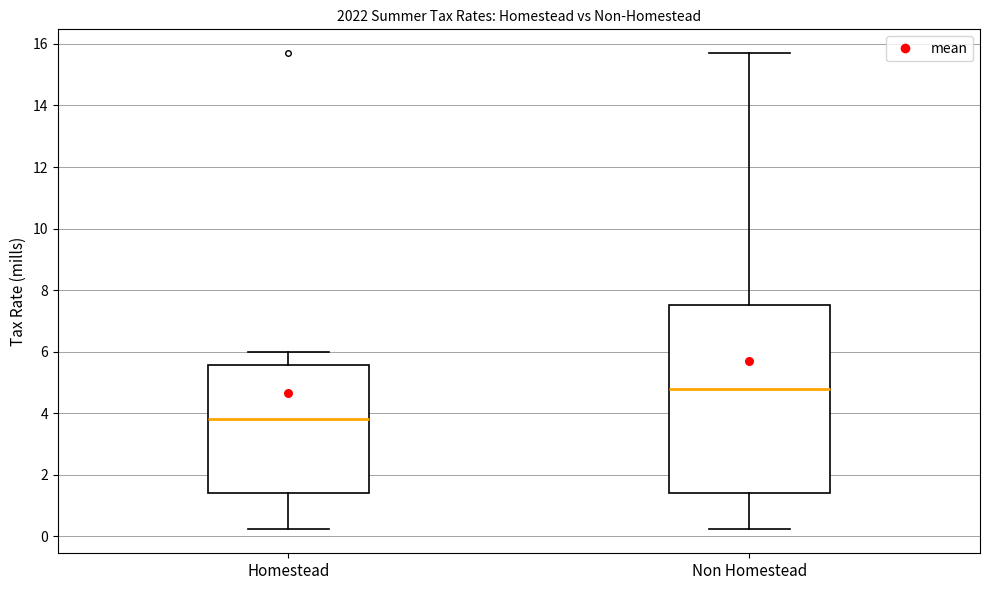

Reading left to right, read every box against the y-axis: the position of its median line, the range the box covers, and the ends of its whiskers. The values are not printed on the chart, so give them approximately, as read against the axis.

Homestead: median 3.8, box 1.4 to 5.6, whiskers 0.2 to 6.0
Non Homestead: median 4.8, box 1.4 to 7.6, whiskers 0.2 to 15.8